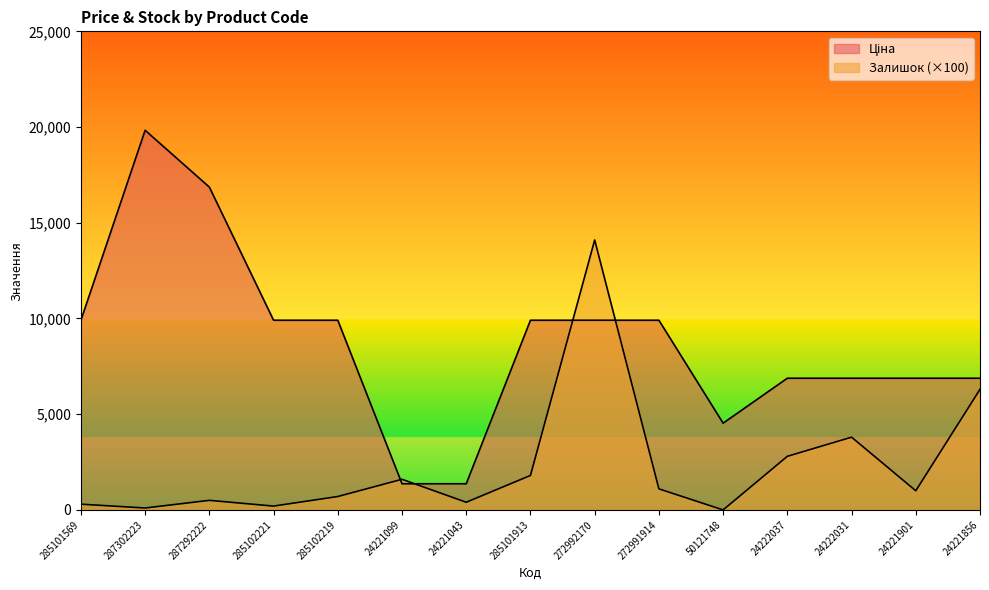

The value of Залишок at 285102219 is 1092.5. True or false?

False